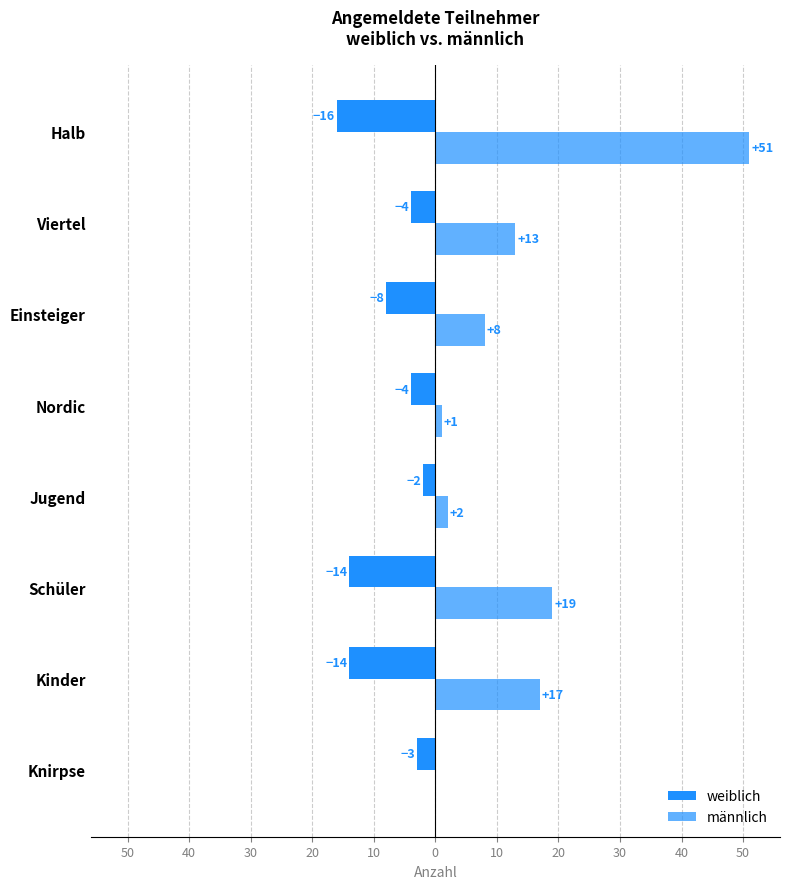

Reading left to right, list all the values displayed in this chart.

weiblich: -3	-14	-14	-2	-4	-8	-4	-16
männlich: 0	17	19	2	1	8	13	51